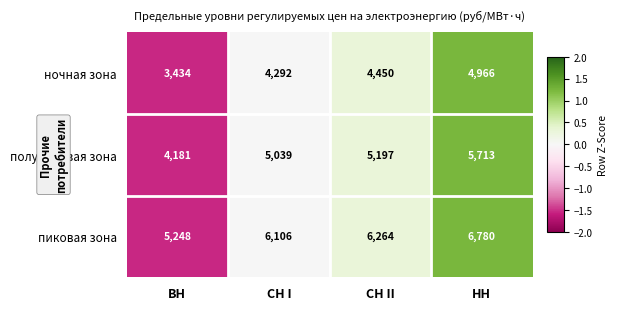

What is the sum of all пиковая зона values?

24398